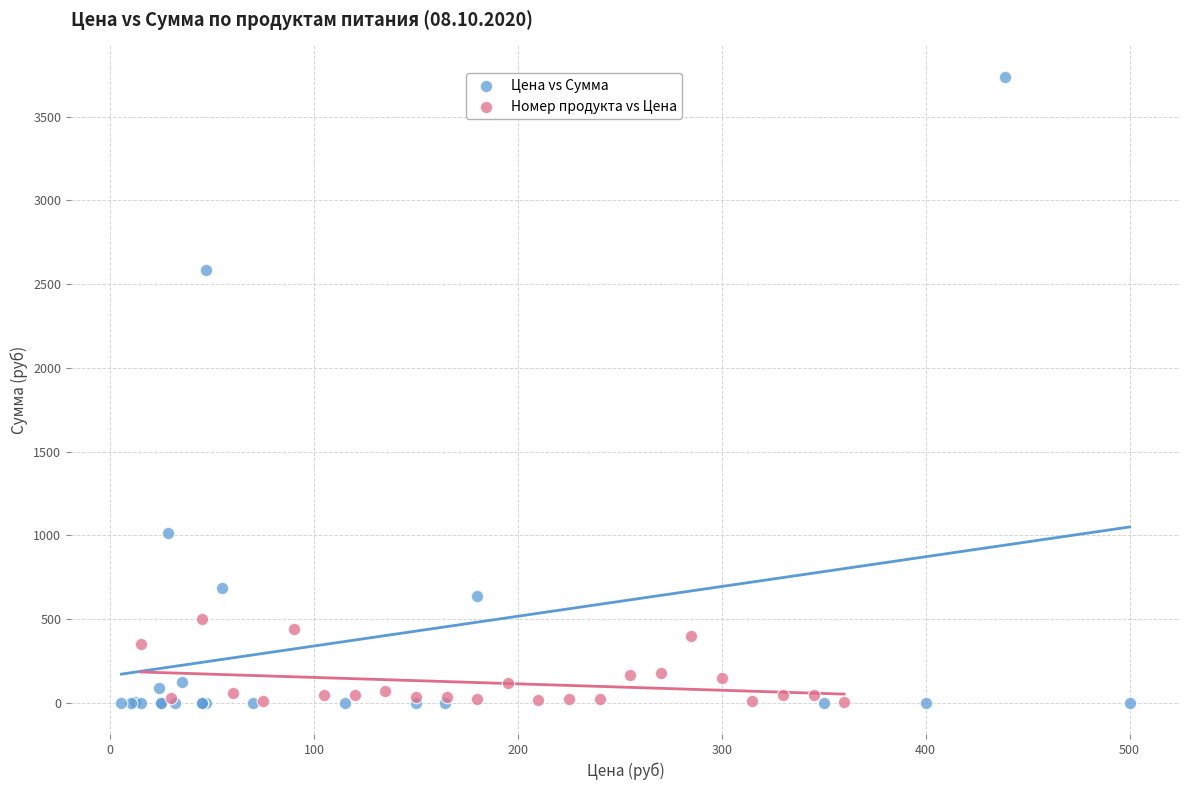

Which series contains the highest Y value?

Цена vs Сумма